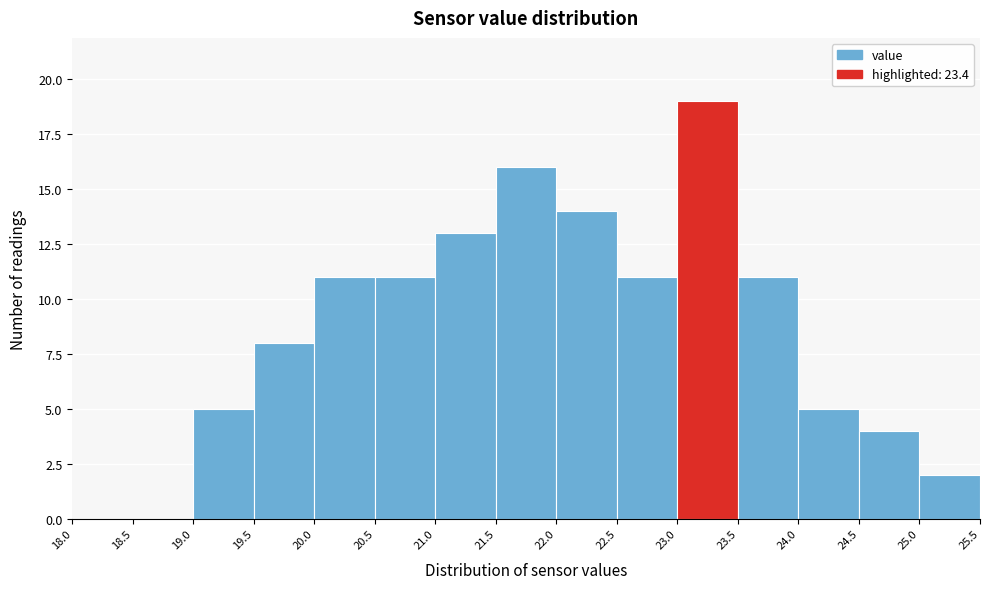

Reading left to right, transcribe this chart: for each bar, give the range it covers on the x-axis and its height. The values are not printed on the chart, so give them approximately, as read against the axis.

18.0 to 18.5: 0
18.5 to 19.0: 0
19.0 to 19.5: 5
19.5 to 20.0: 8
20.0 to 20.5: 11
20.5 to 21.0: 11
21.0 to 21.5: 13
21.5 to 22.0: 16
22.0 to 22.5: 14
22.5 to 23.0: 11
23.0 to 23.5: 19
23.5 to 24.0: 11
24.0 to 24.5: 5
24.5 to 25.0: 4
25.0 to 25.5: 2